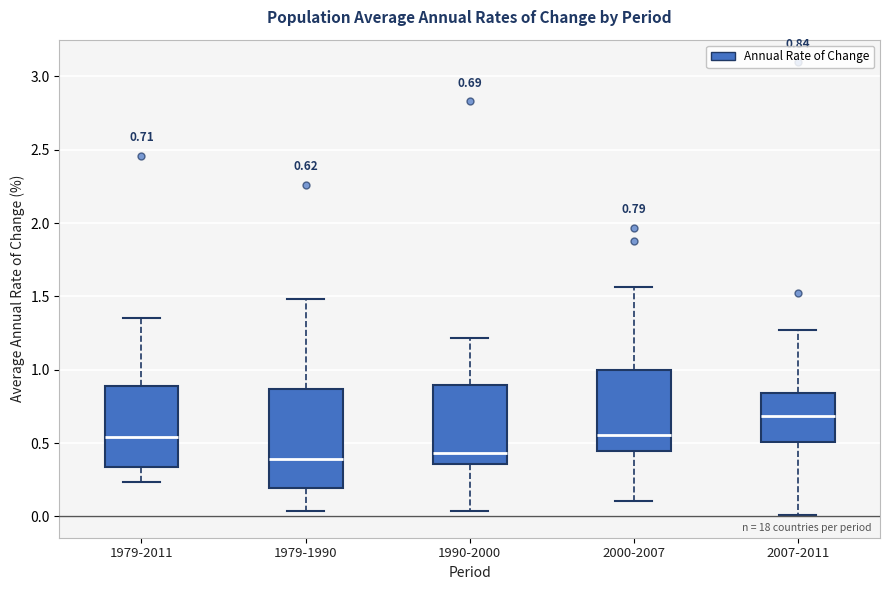

Comparing the boxes themselves (not the whiskers), which one is the tallest?

1979-1990